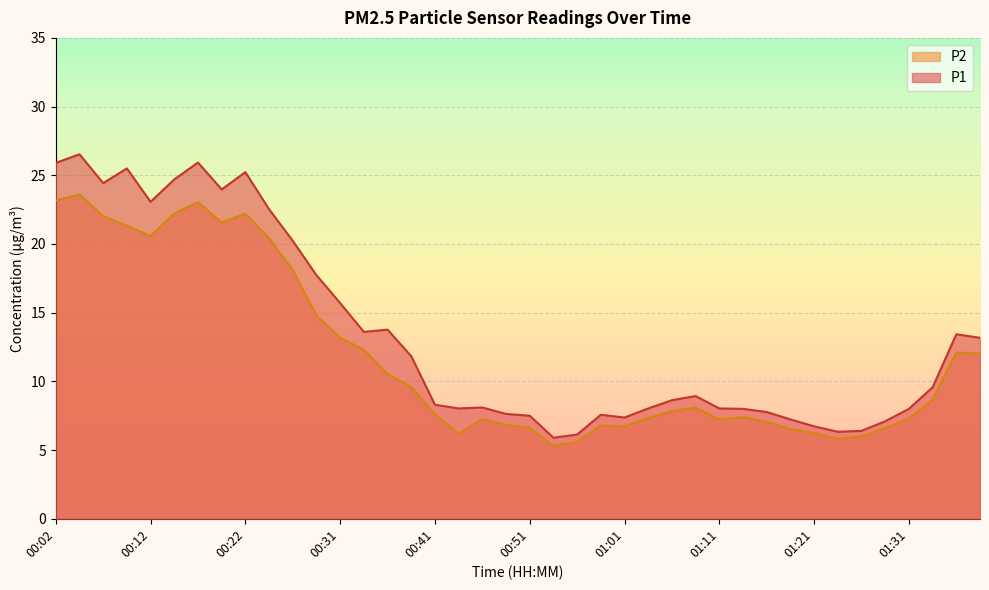

What is the value of the P1 point at the 16th from the left?

11.8